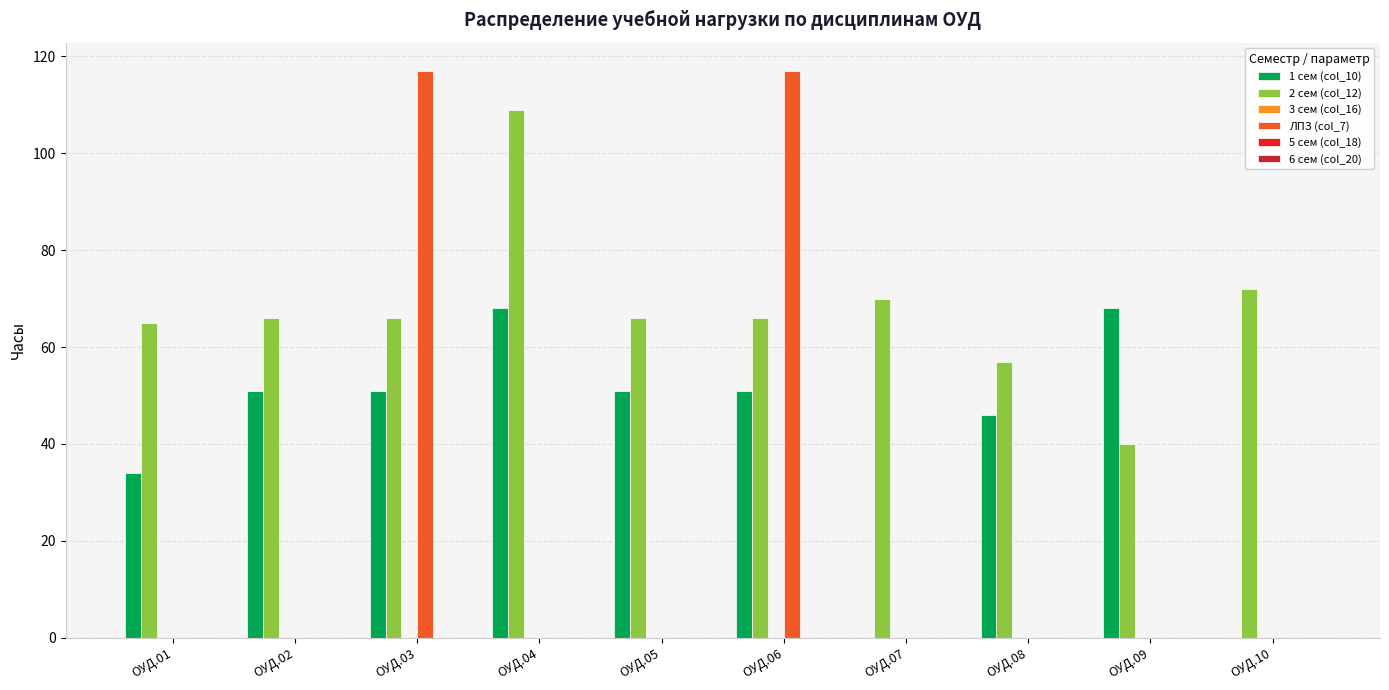

What is the sum of all 2 сем (col_12) values?

677